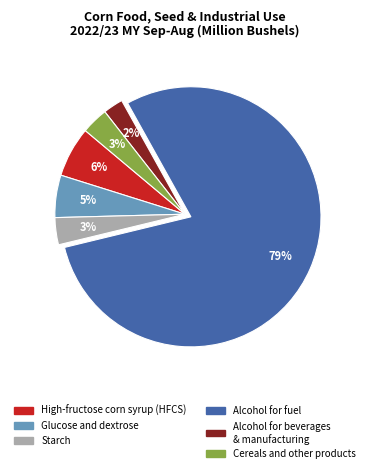

To the nearest percent, what is the average slice percentage?

17%